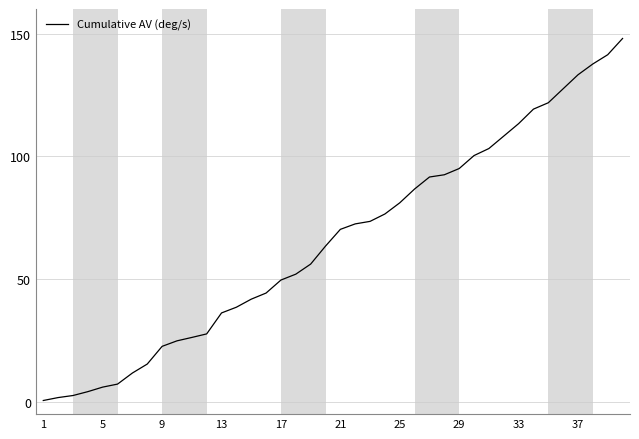

What is the difference between the maximum and second lowest values?

146.3